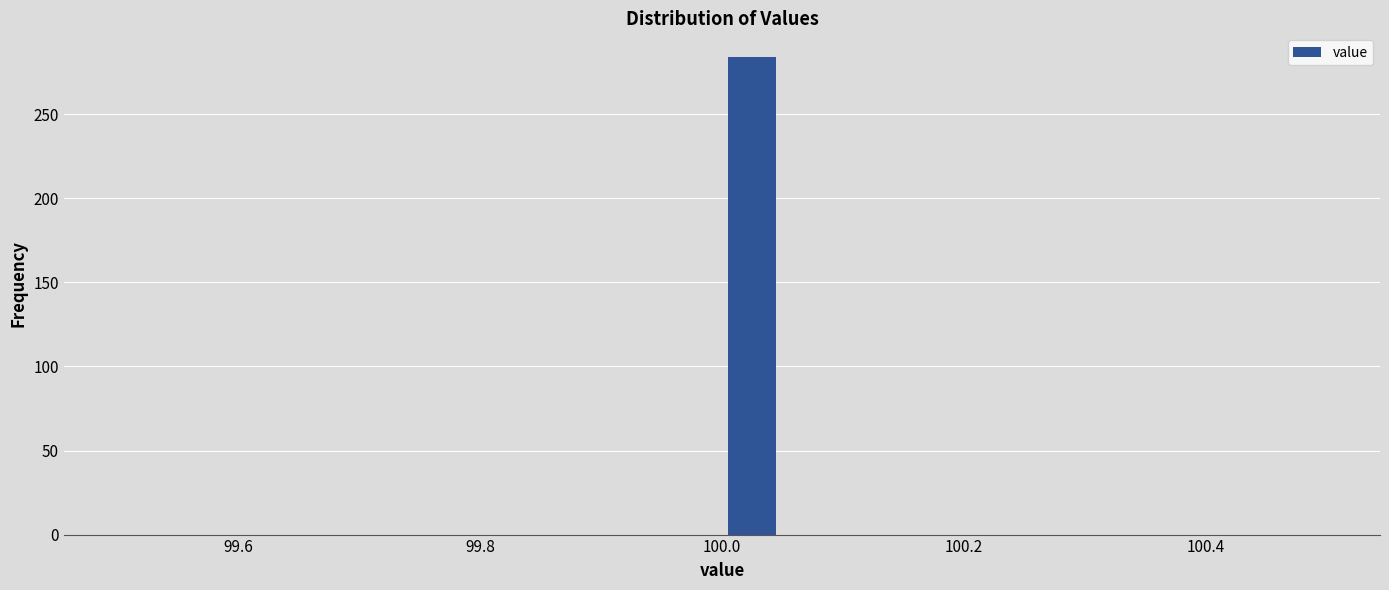

Around what value on the x-axis is the tallest bar? Give the approximate position of its centre, as read against the axis.

100.02